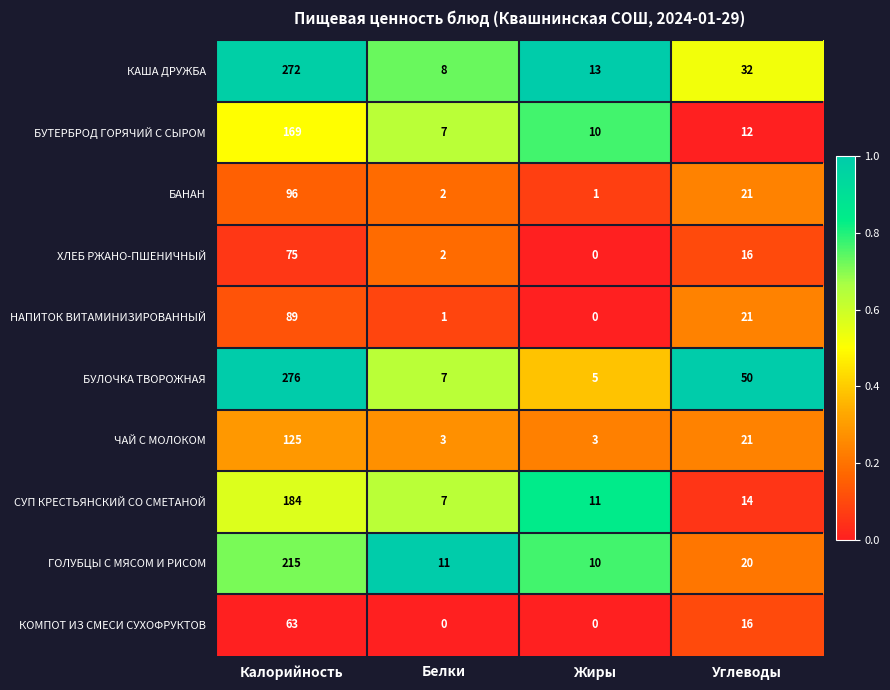

At which label is ХЛЕБ РЖАНО-ПШЕНИЧНЫЙ closest to 37?

Углеводы